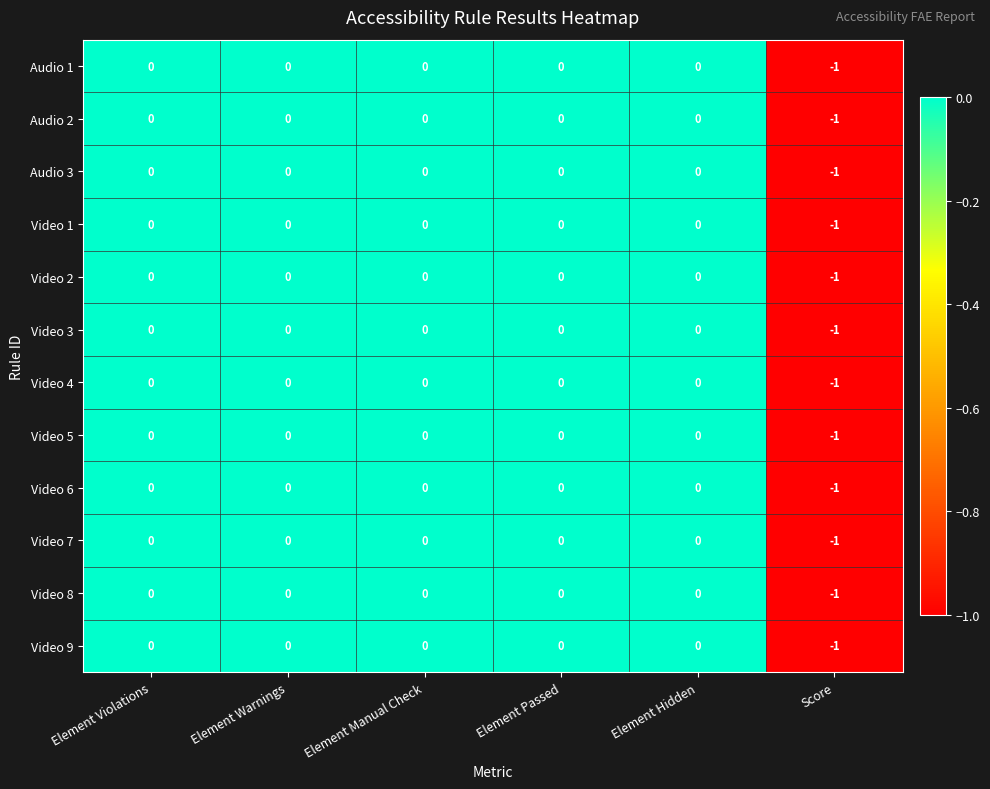

Which category has the lowest value in the Video 3 series?

Score